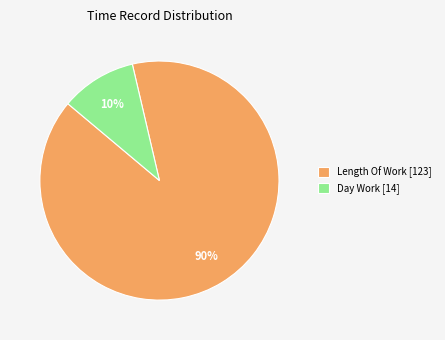

To the nearest percent, what is the difference between the largest and smallest slice percentages?

80%